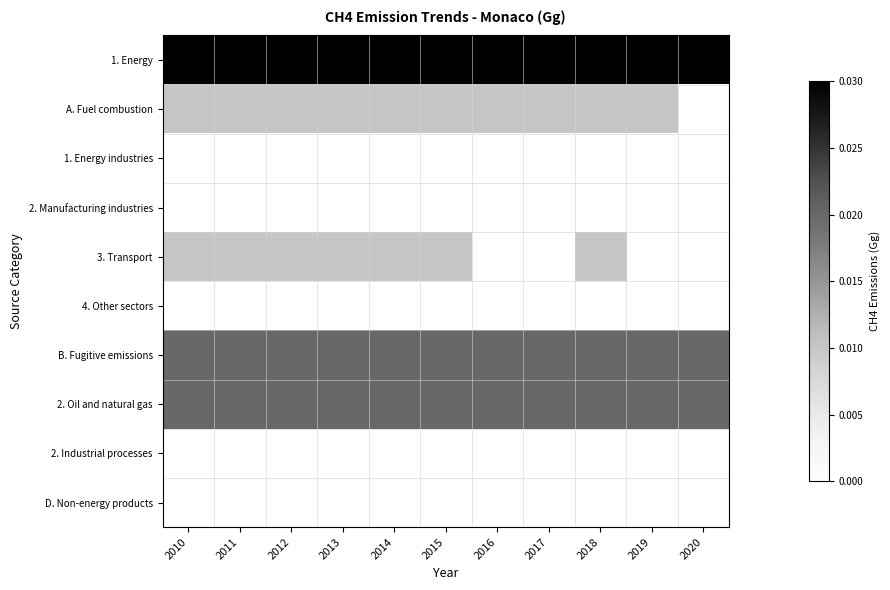

Rank the series by their maximum value, from highest to lowest.

1. Energy, B. Fugitive emissions, 2. Oil and natural gas, A. Fuel combustion, 3. Transport, 1. Energy industries, 2. Manufacturing industries, 4. Other sectors, 2. Industrial processes, D. Non-energy products